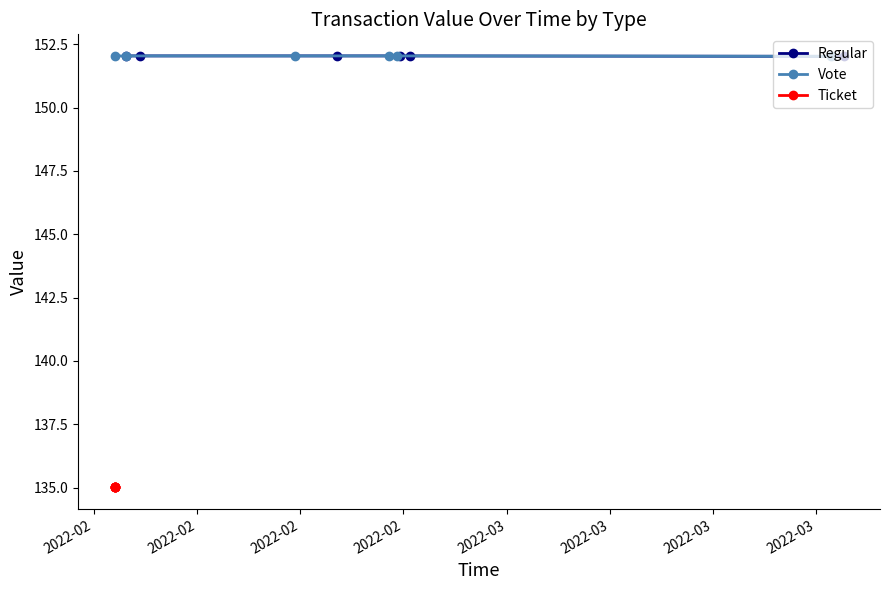

What is the maximum value for Ticket?

135.0